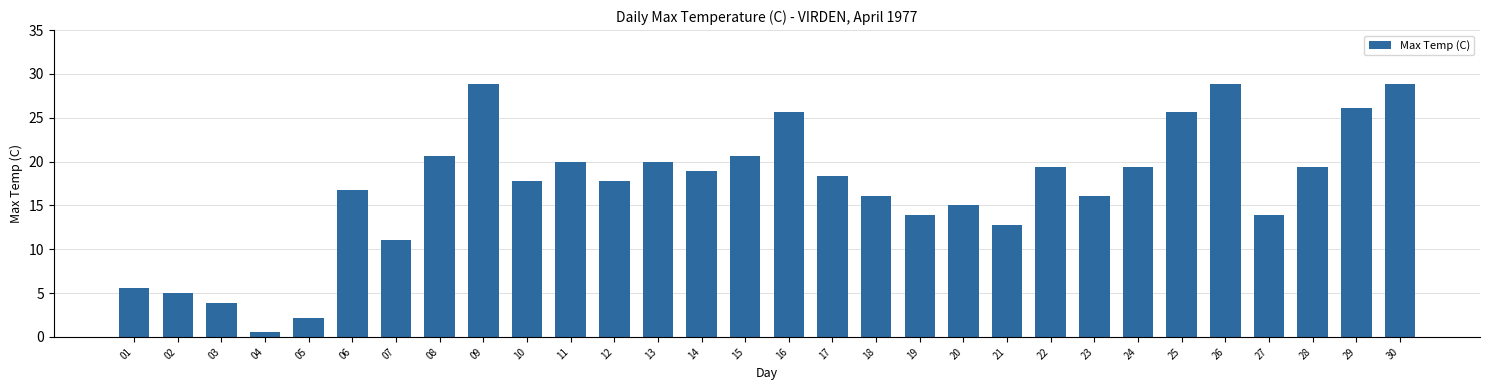

What is the value of the 5th bar from the left?

2.2